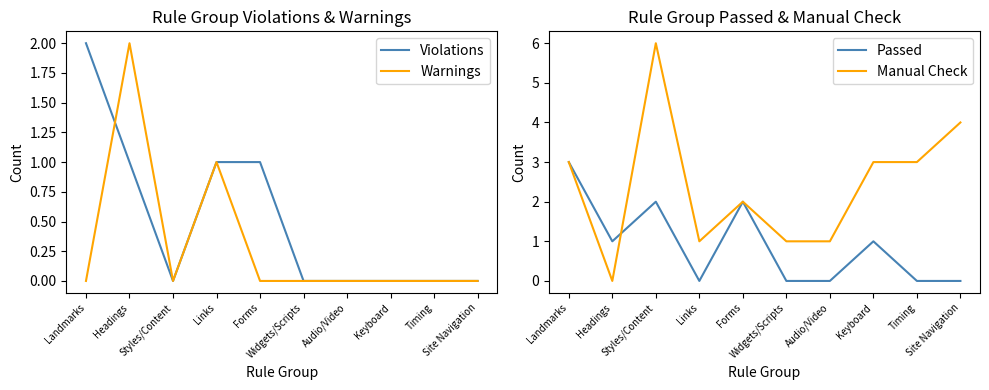

Which series has the largest range (max minus min)?

Manual Check